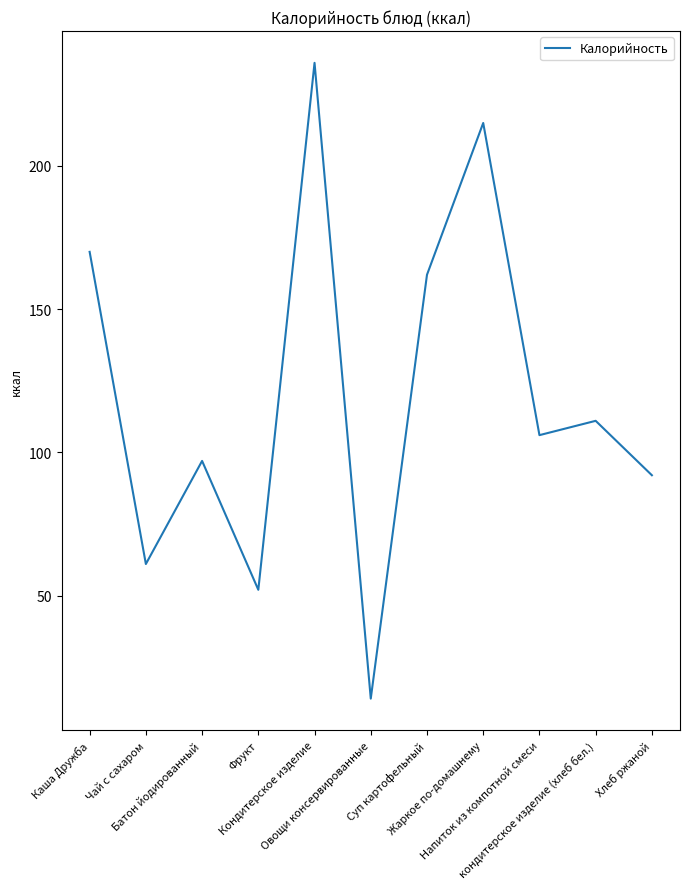

List the labels in order of value, largest first.

Кондитерское изделие, Жаркое по-домашнему, Каша Дружба, Суп картофельный, кондитерское изделие (хлеб бел.), Напиток из компотной смеси, Батон йодированный, Хлеб ржаной, Чай с сахаром, Фрукт, Овощи консервированные